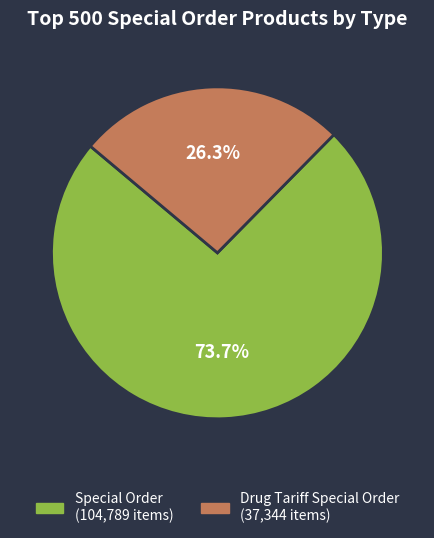

Between Drug Tariff Special Order and Special Order, which is larger?

Special Order